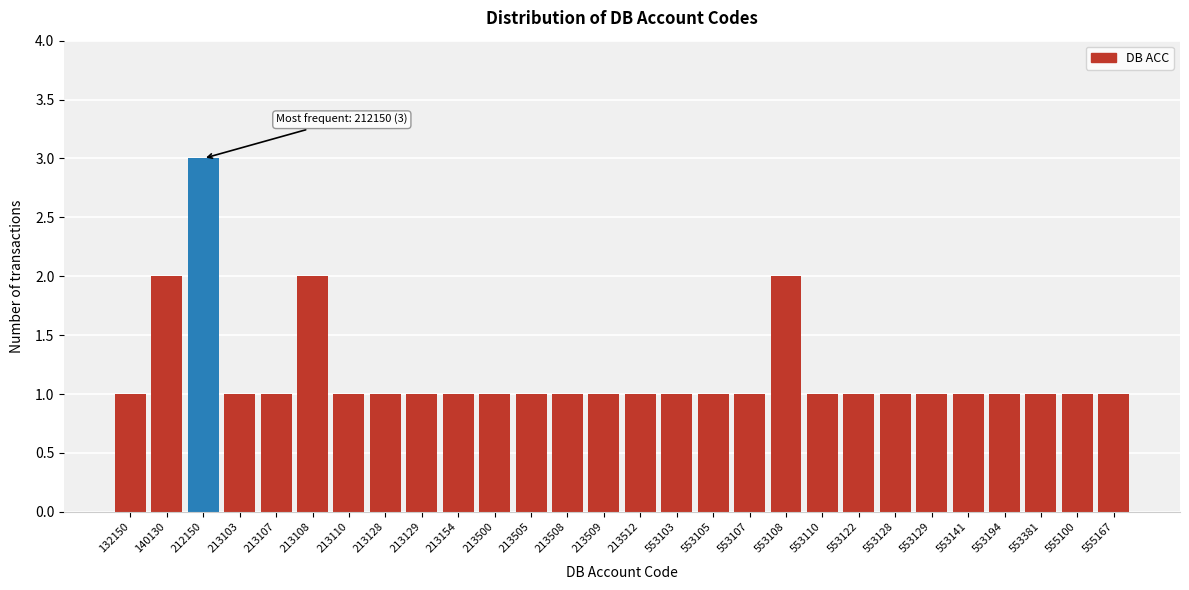

Reading left to right, transcribe all the data shown in this chart.

1	2	3	1	1	2	1	1	1	1	1	1	1	1	1	1	1	1	2	1	1	1	1	1	1	1	1	1